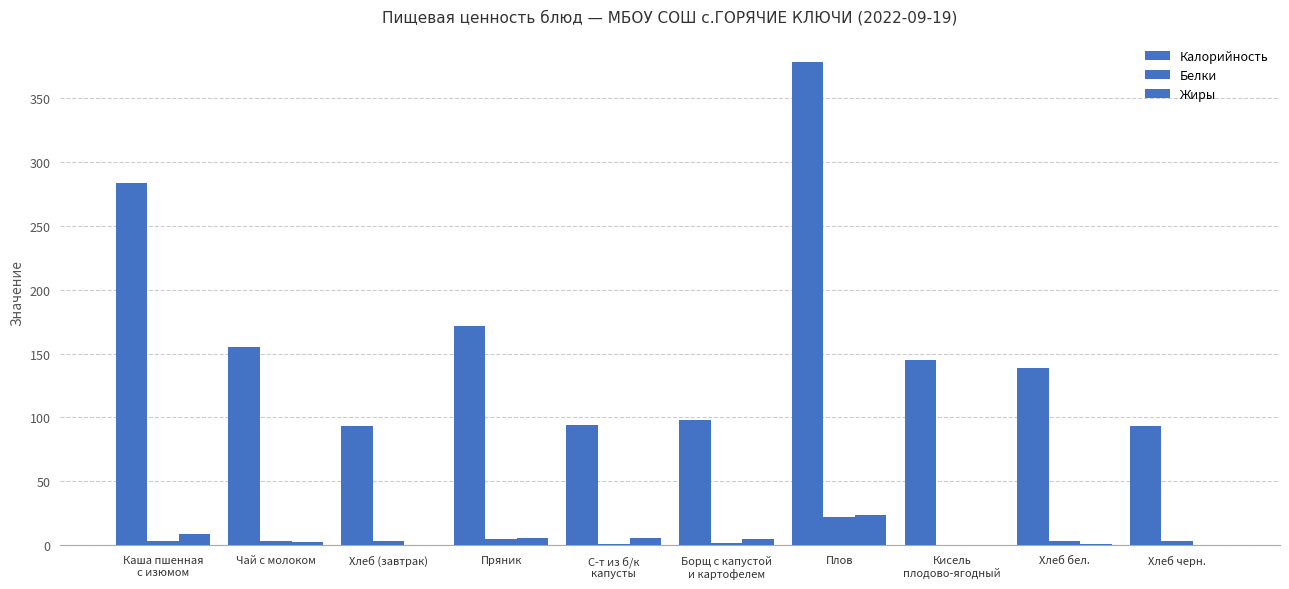

Are the bars horizontal?

No